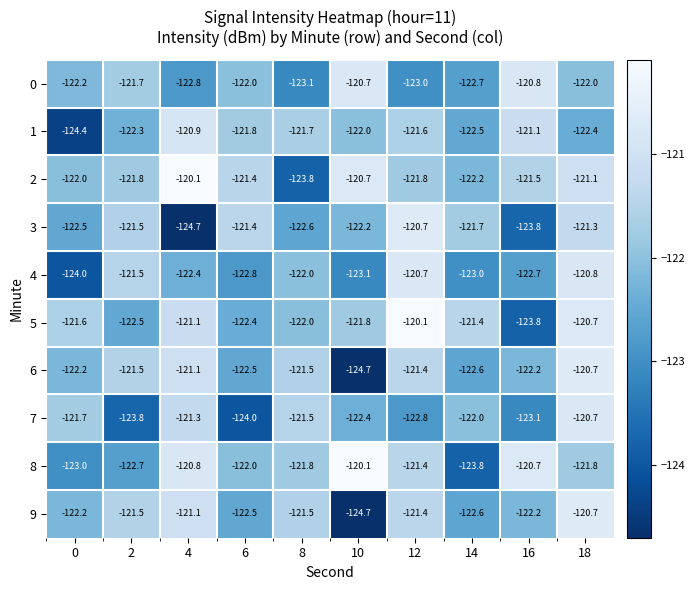

At which label is 2 closest to -121?

18